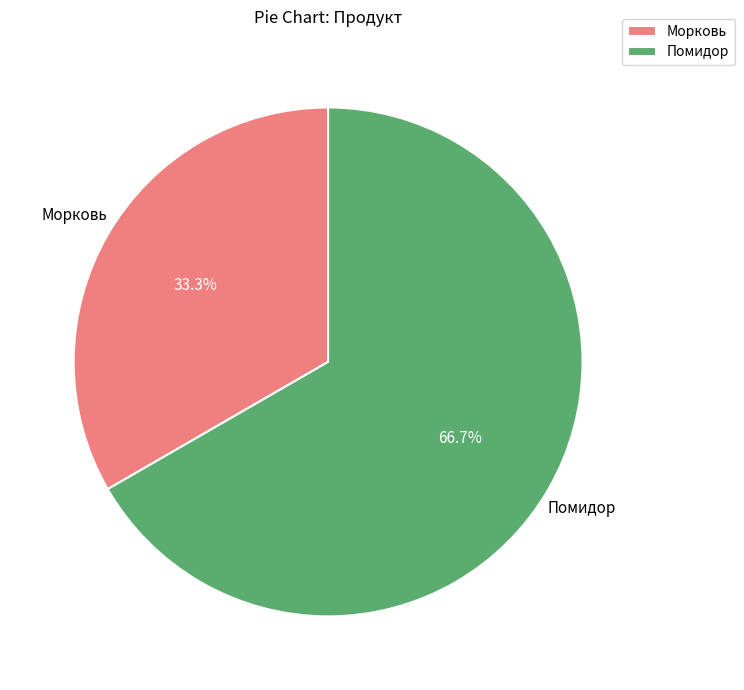

To the nearest percent, what is the difference between the Морковь and Помидор slice percentages?

33%